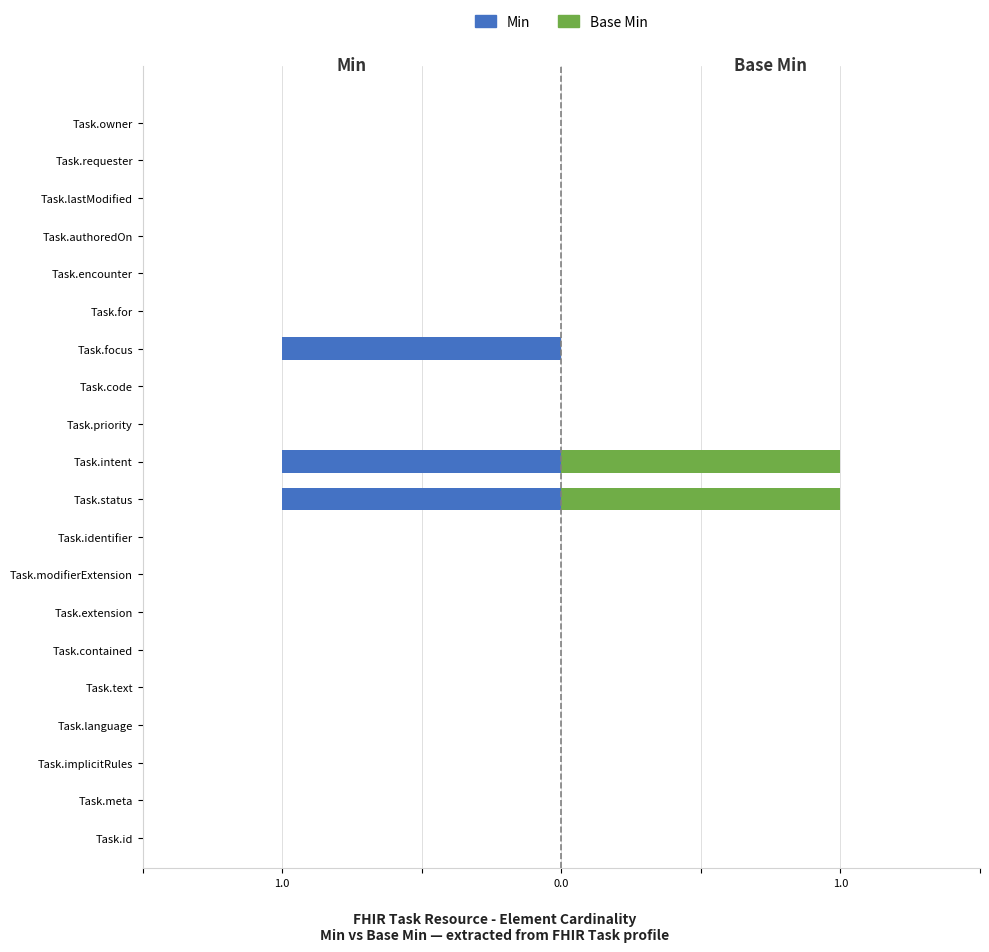

How many groups of bars are there?

20